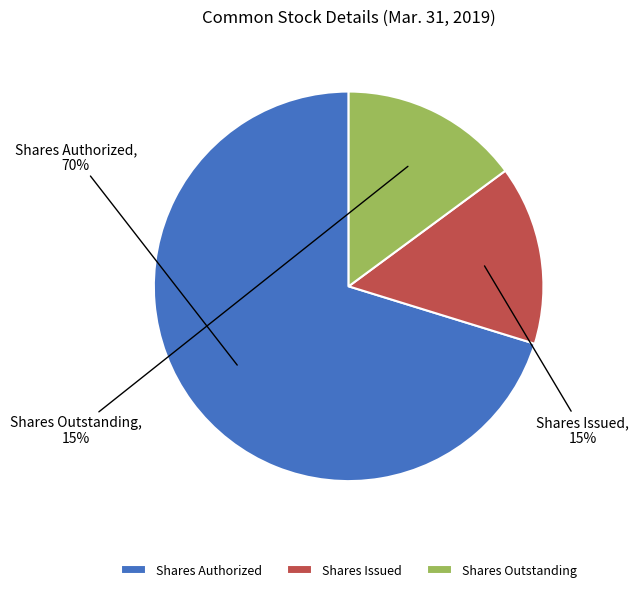

What is the majority slice?

Shares Authorized